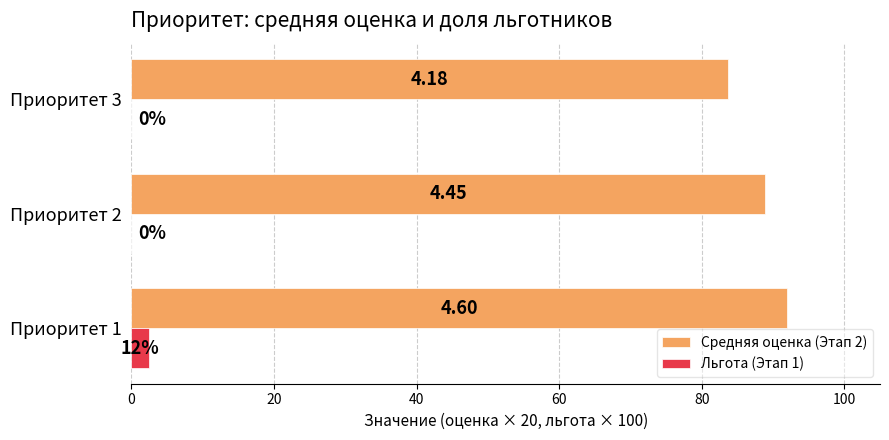

What is the value of the Средняя оценка (Этап 2) bar at the 2nd from the left?

88.9